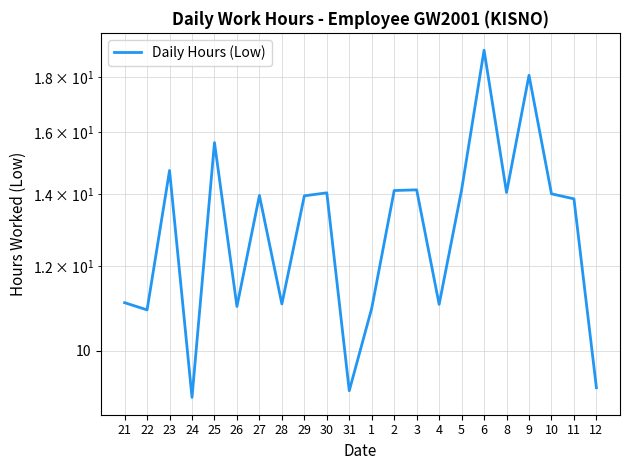

List the labels in order of value, largest first.

6, 9, 25, 23, 3, 5, 2, 8, 30, 10, 27, 29, 11, 21, 28, 4, 26, 1, 22, 12, 31, 24